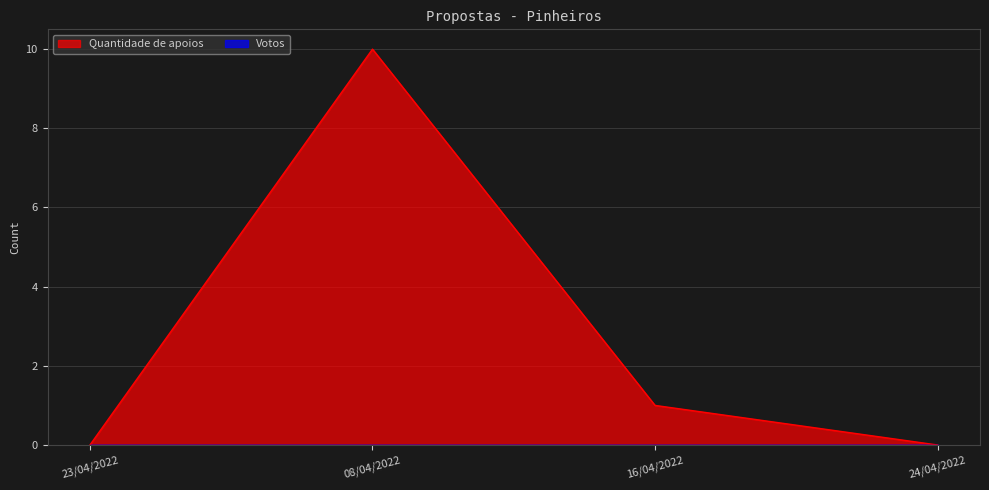

Rank the categories by value from highest to lowest.

08/04/2022, 16/04/2022, 23/04/2022, 24/04/2022